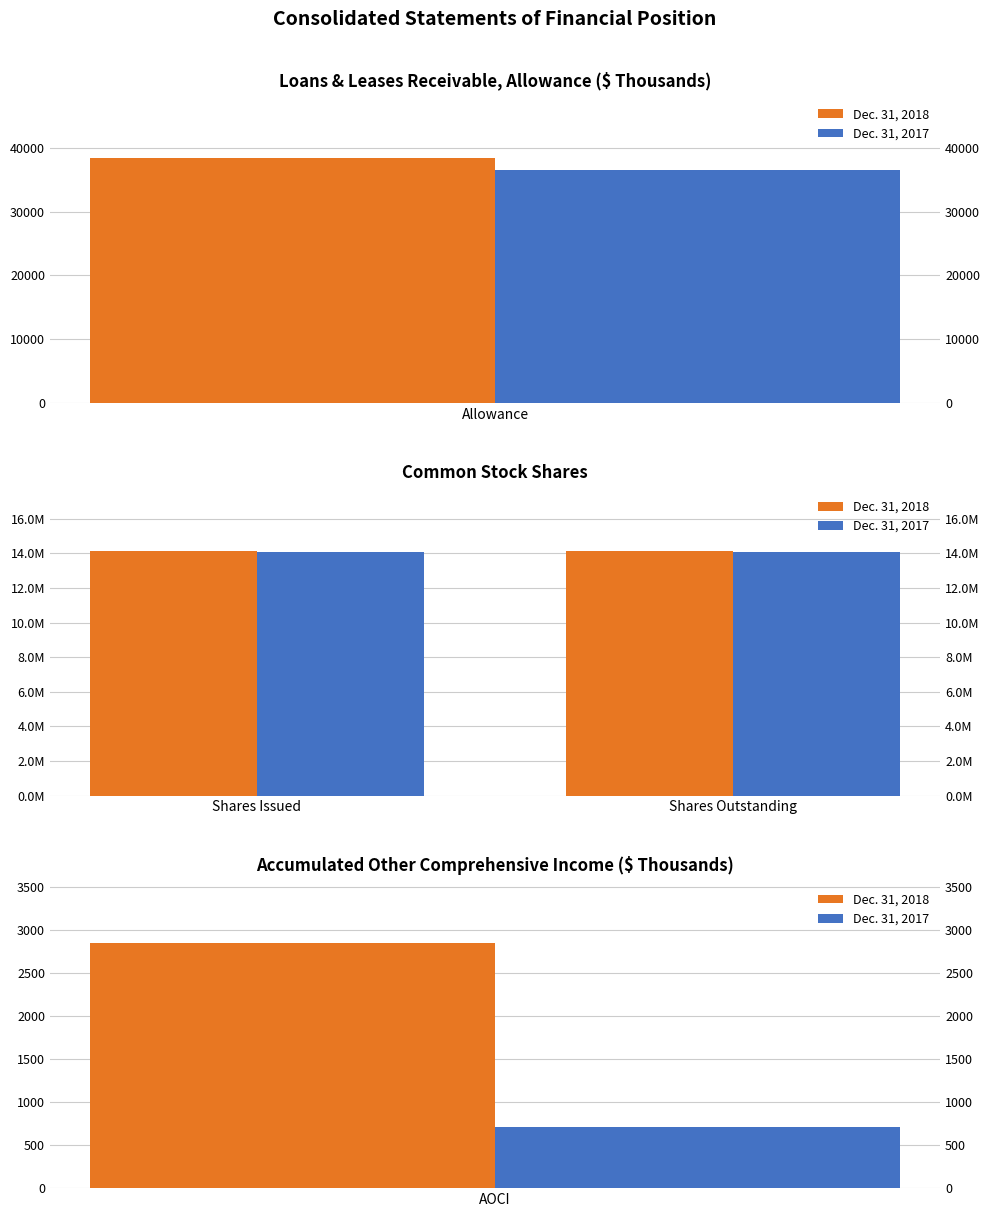

What position from the right is Shares Outstanding?

1